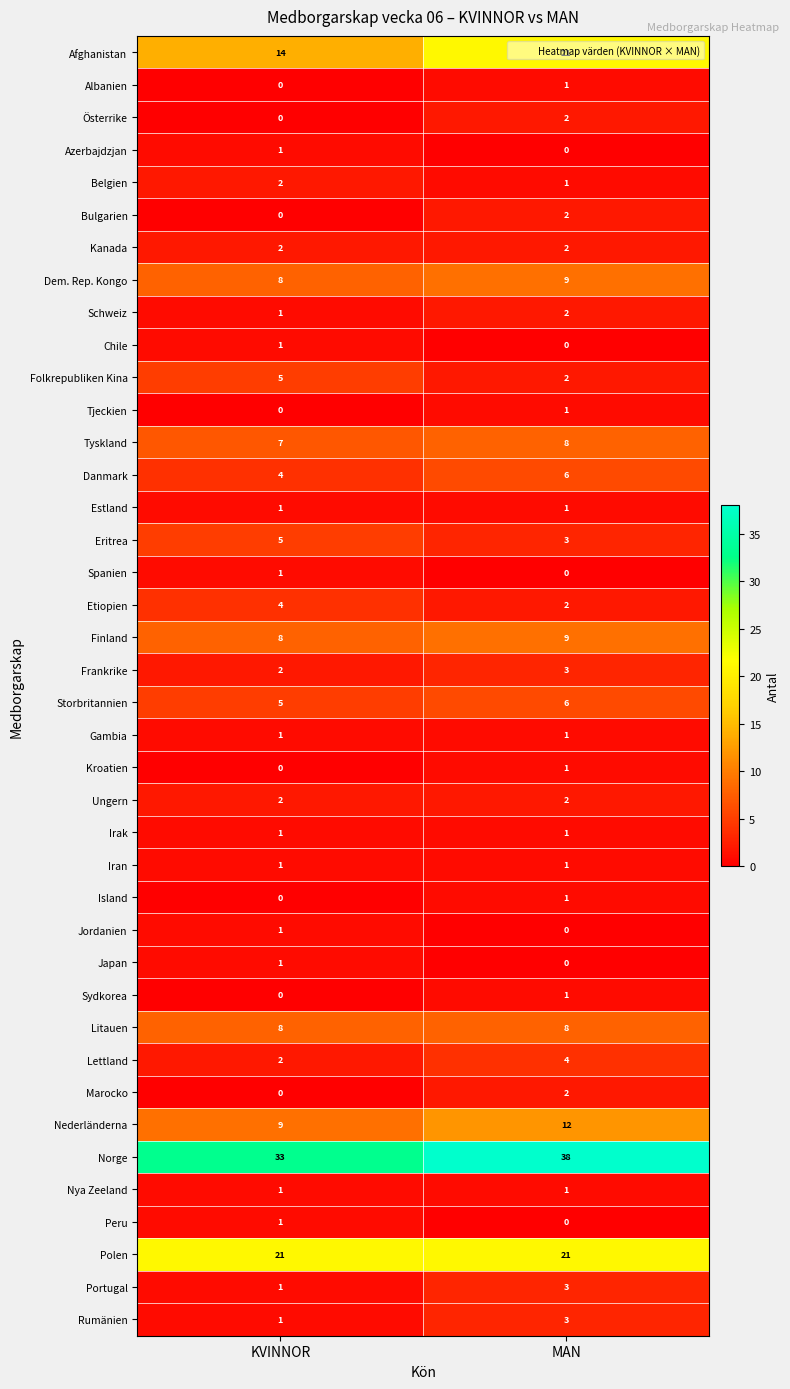

At which label is Schweiz closest to 1?

KVINNOR